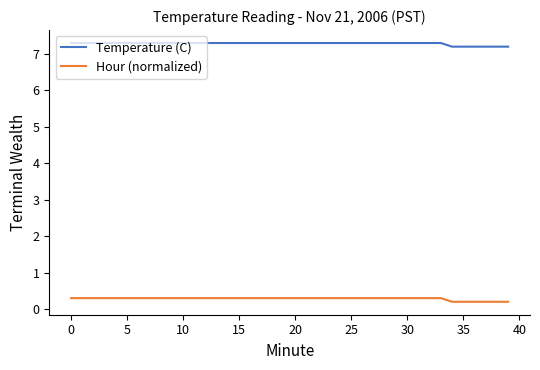

What is the highest value of the Temperature (C) series?

7.3